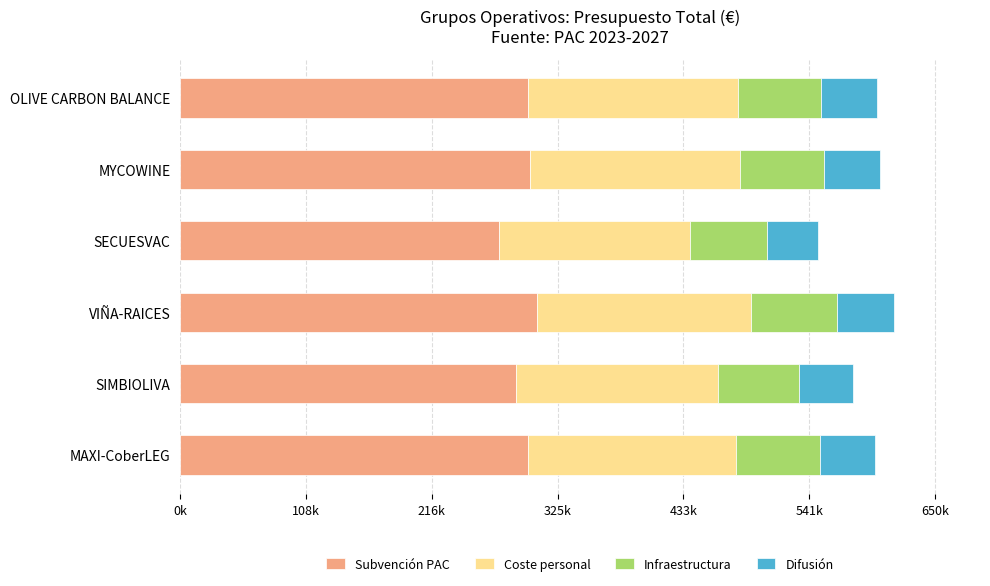

What are all the series names shown in the legend?

Subvención PAC, Coste personal, Infraestructura, Difusión